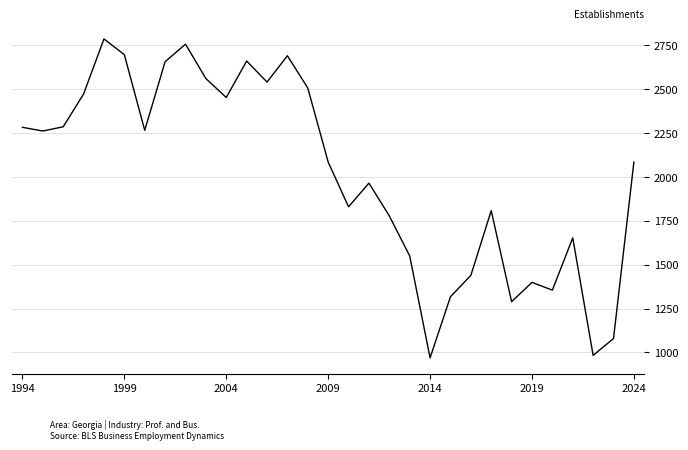

What is the maximum value shown in the chart?

2787